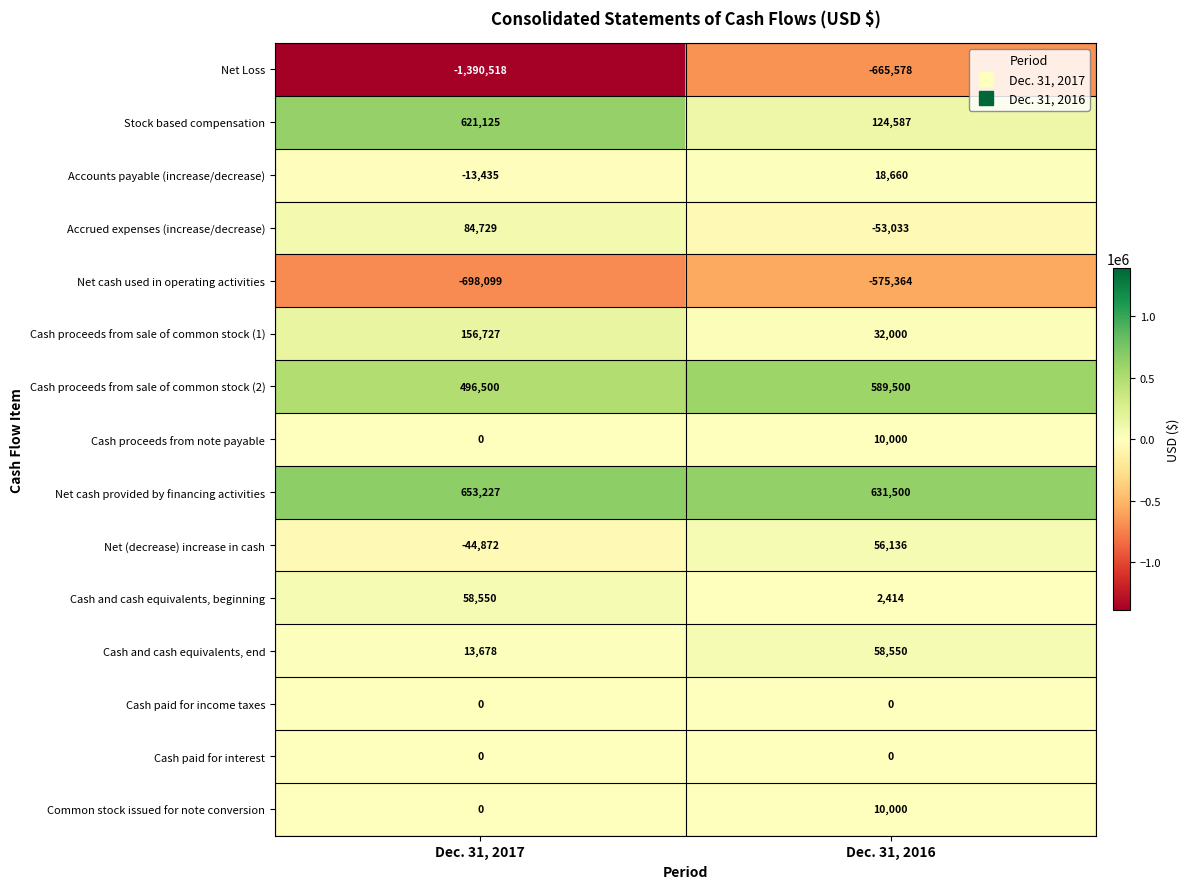

The Cash proceeds from sale of common stock (1) series shows 32000 at Dec. 31, 2016. True or false?

True